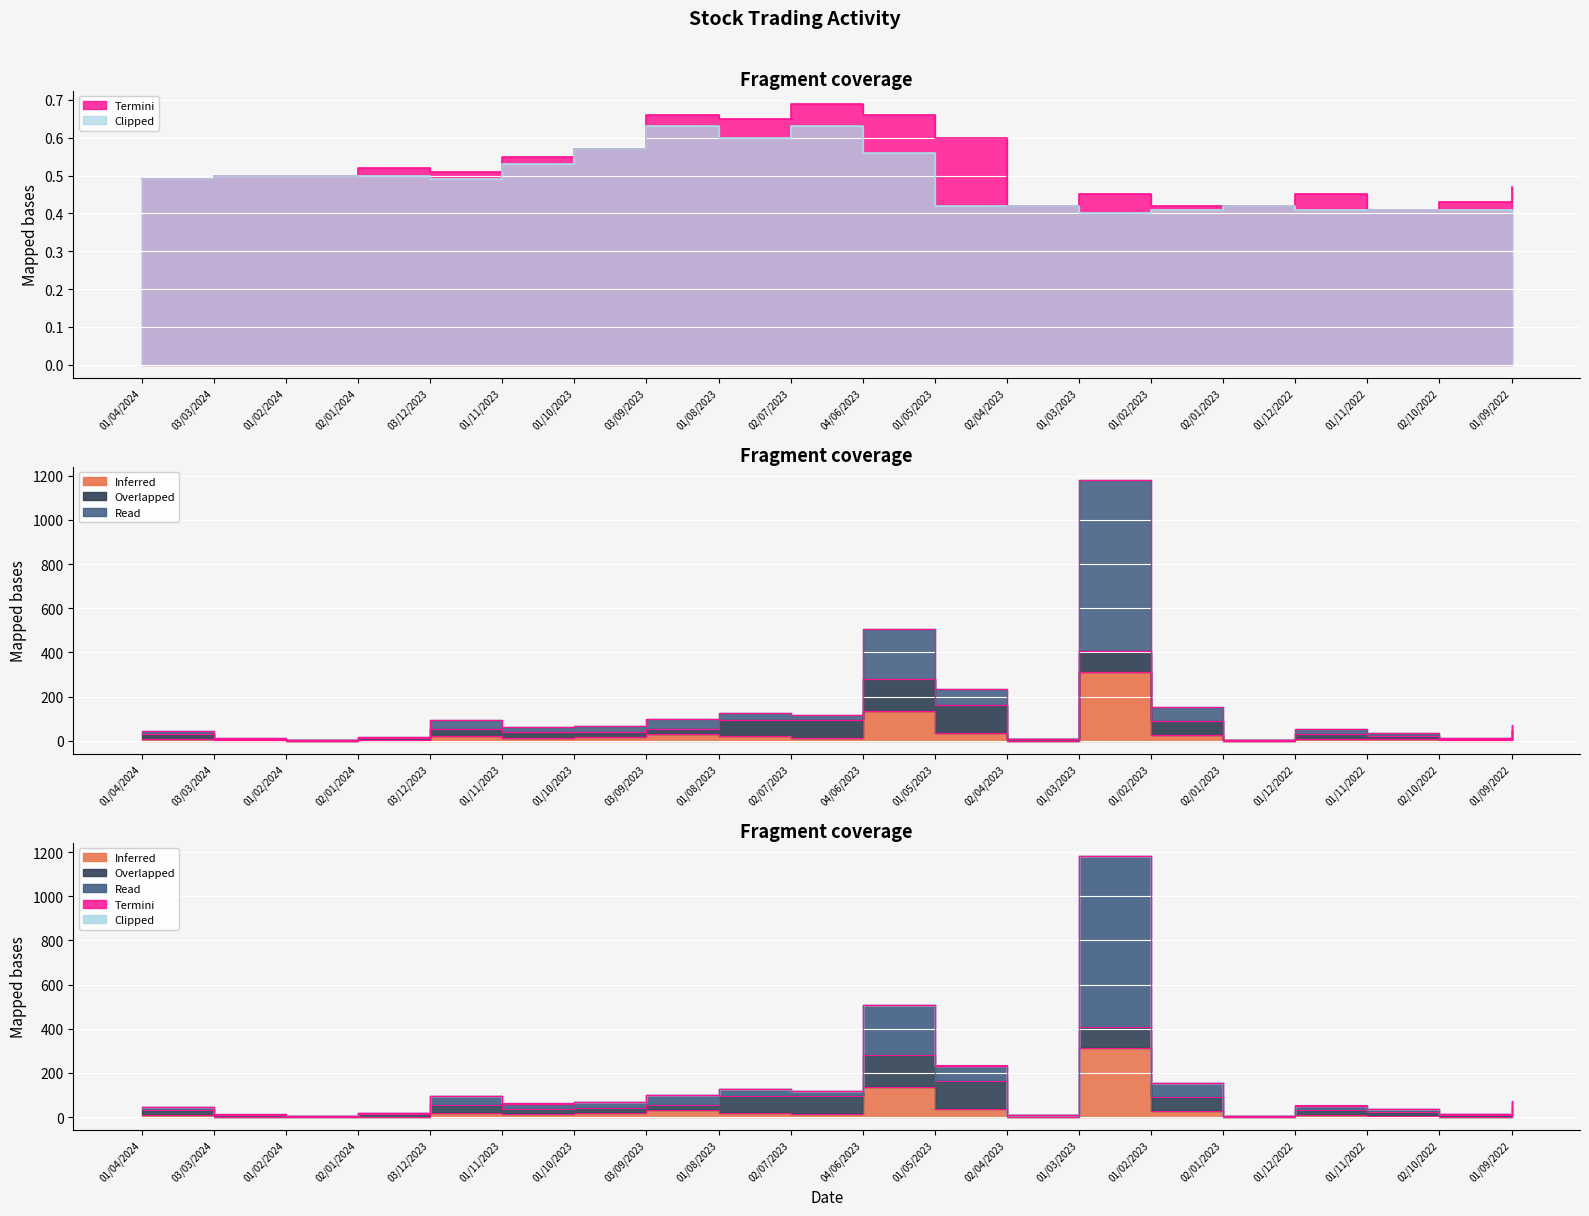

What is the value of the Clipped point at the 9th from the left?

0.6